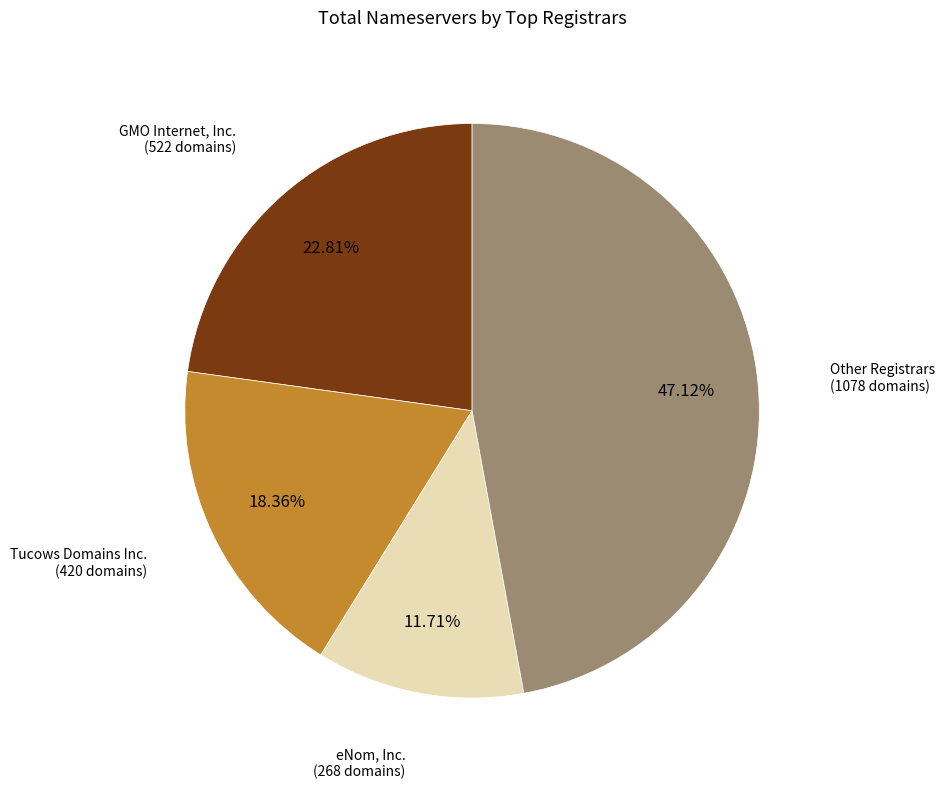

Is there a majority slice in this chart?

No